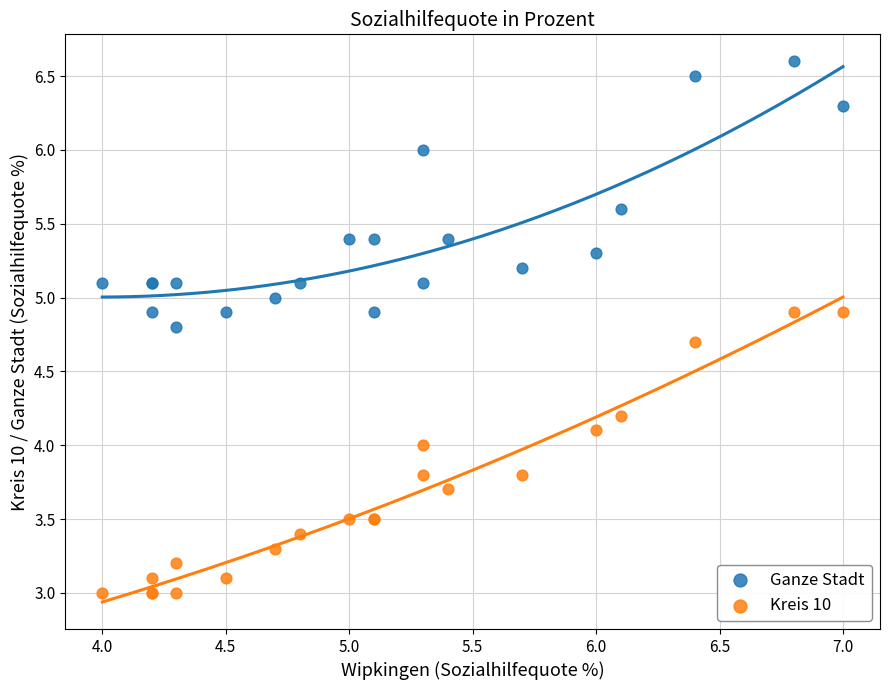

Which series has the largest Y range (max minus min)?

Kreis 10